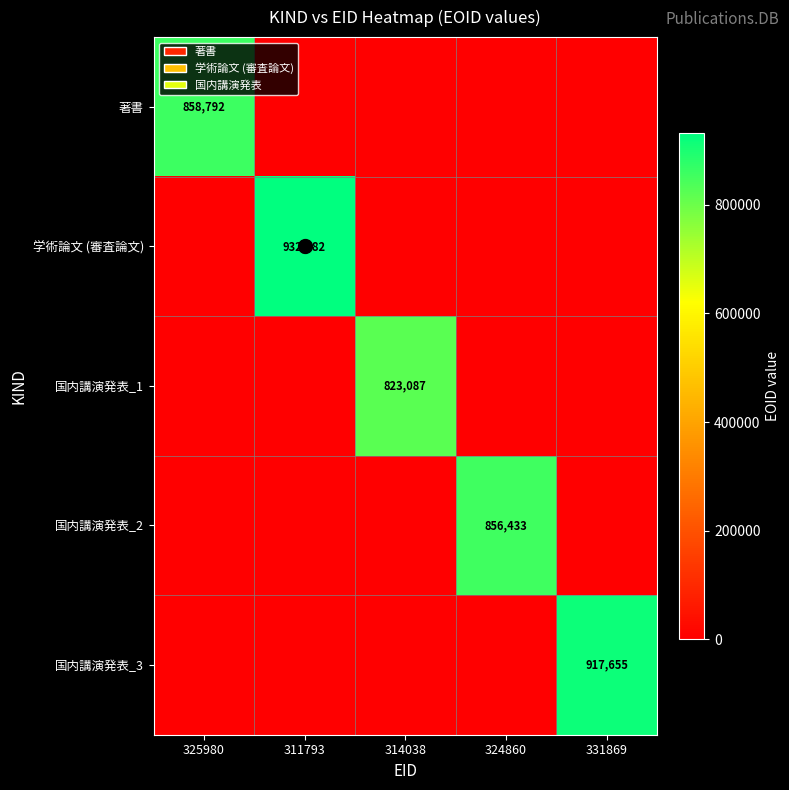

True or false: 学術論文 (審査論文) has a value of 1520442 at 311793.

False